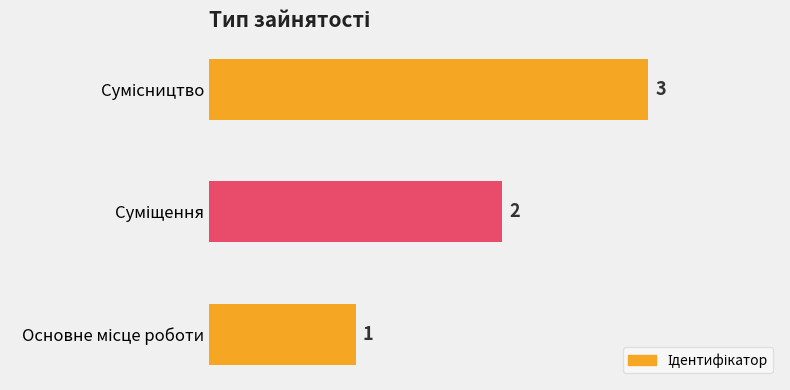

What is the greatest value displayed?

3